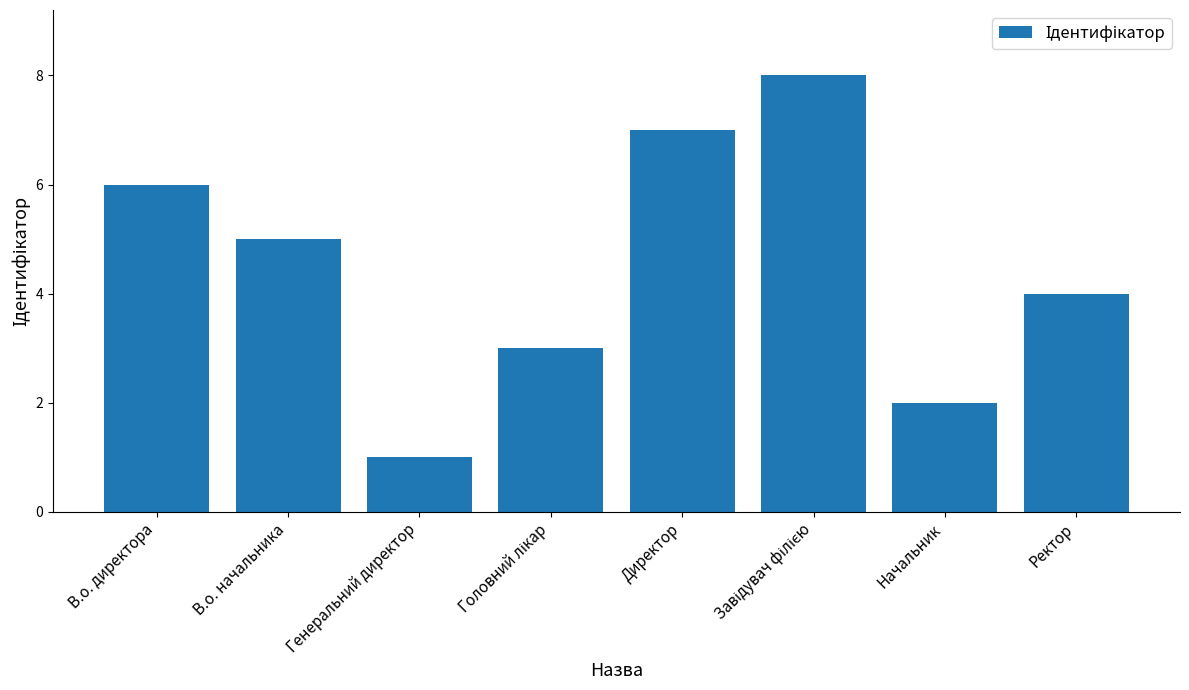

What is the sum of the values at В.о. директора and В.о. начальника?

11